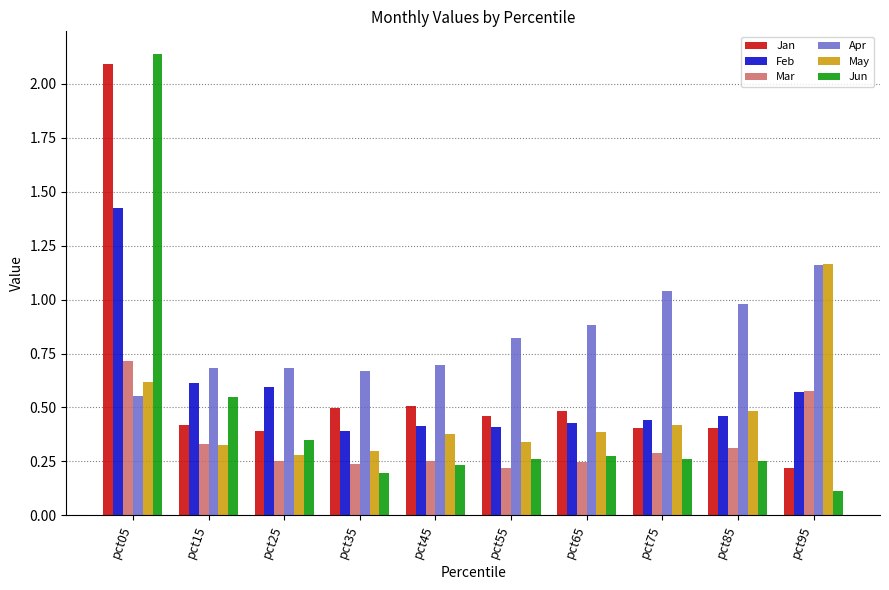

Is it true that Apr equals 0.9 at pct65?

True